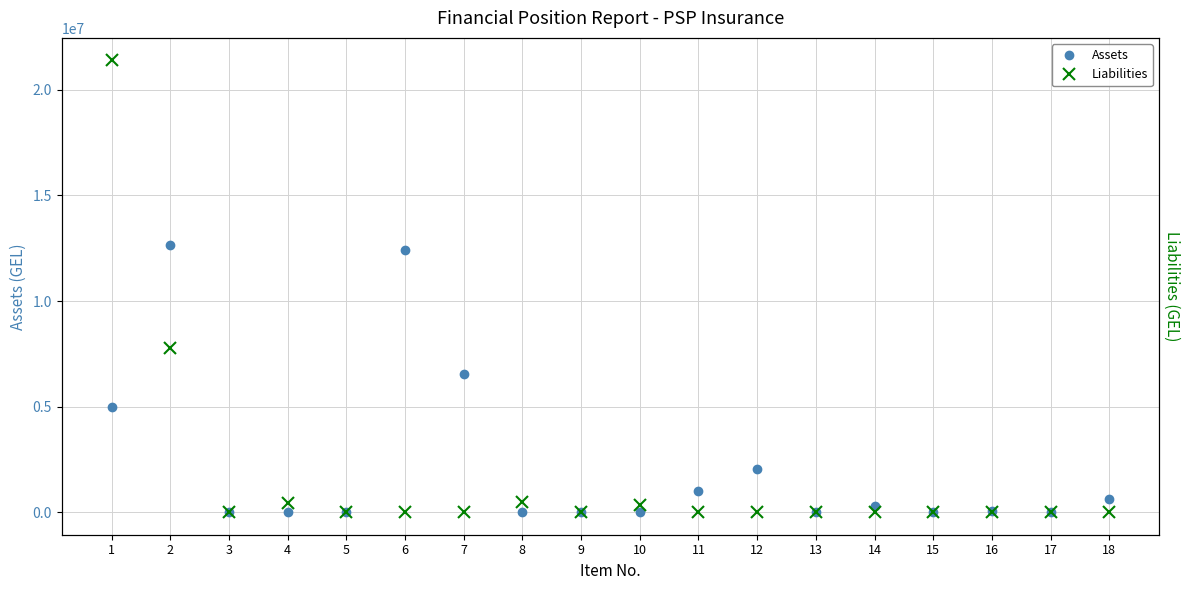

What is the difference between the Assets values at 14 and 5?

291138.1